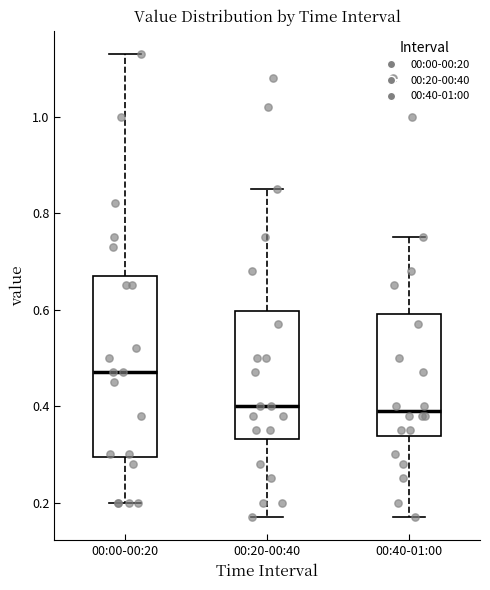

Reading left to right, transcribe this box plot: for each box, give where its median line is, the range the box spans, and where its two whiskers end, as read against the y-axis. The values are not printed on the chart, so give them approximately, as read against the axis.

00:00-00:20: median 0.48, box 0.30 to 0.68, whiskers 0.20 to 1.14
00:20-00:40: median 0.40, box 0.34 to 0.60, whiskers 0.18 to 0.86
00:40-01:00: median 0.40, box 0.34 to 0.60, whiskers 0.18 to 0.76